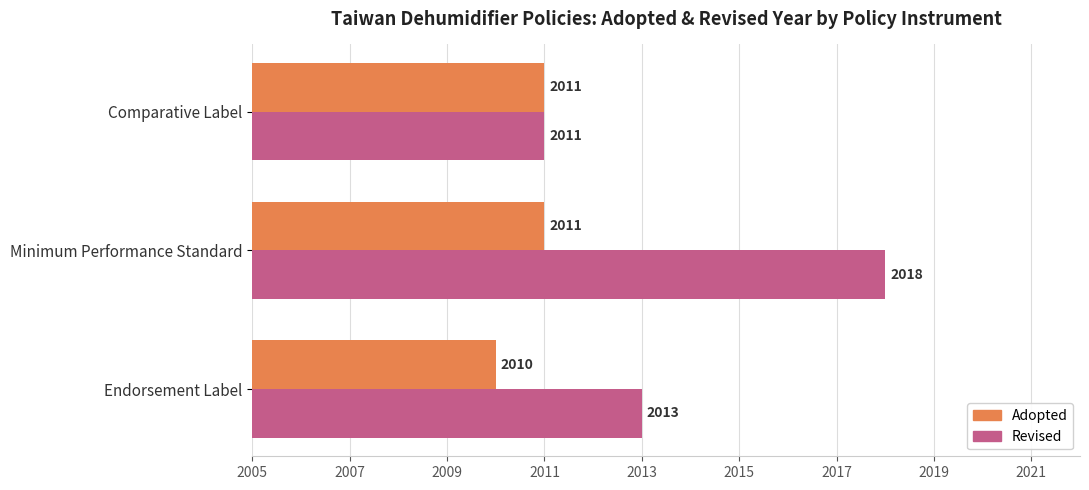

What is the difference between the maximum and minimum values in the Adopted series?

1